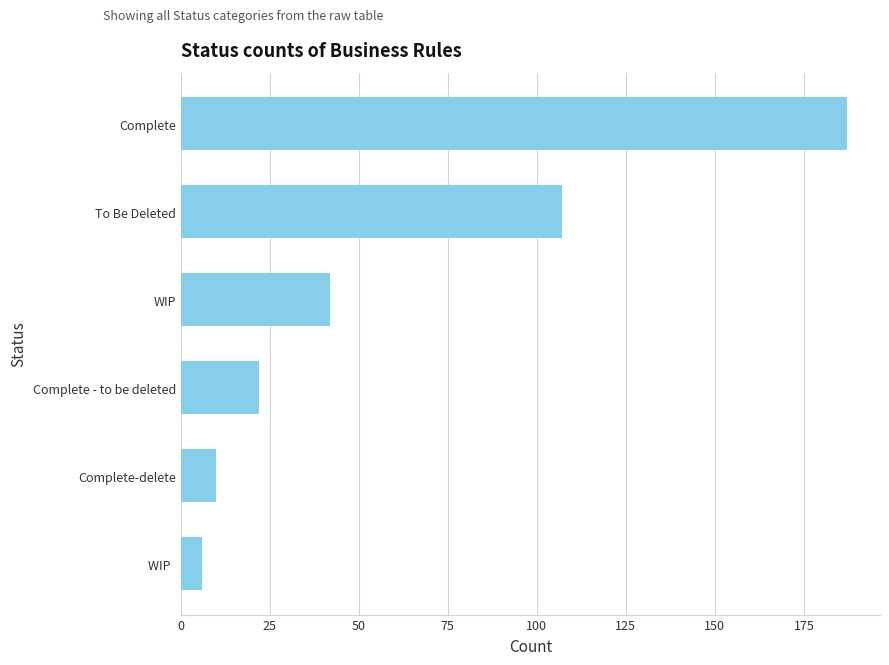

Is it true that the value at Complete-delete is 10?

True